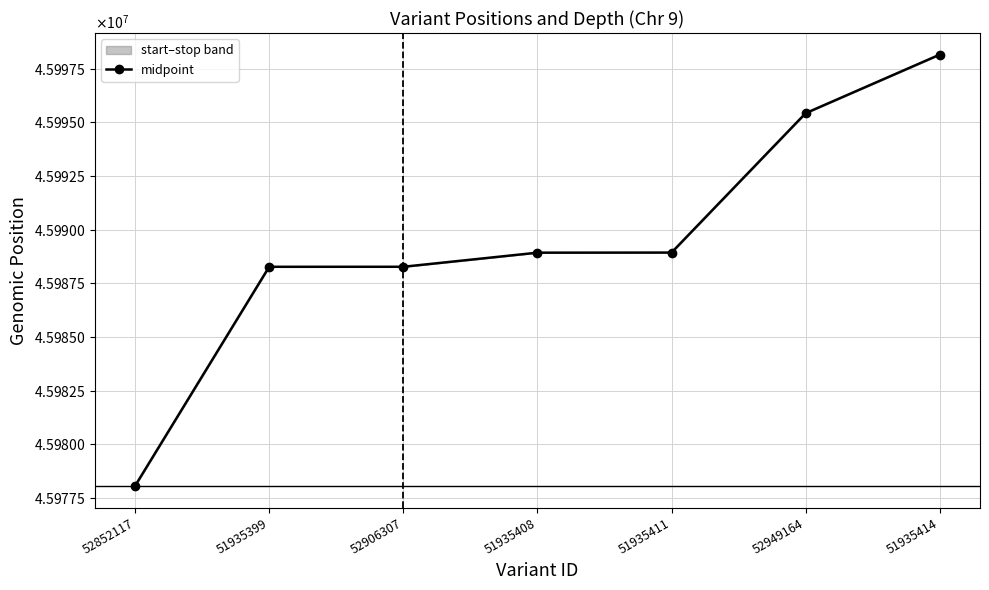

What is the sum of the values at 51935399 and 52852117?

91966318.0